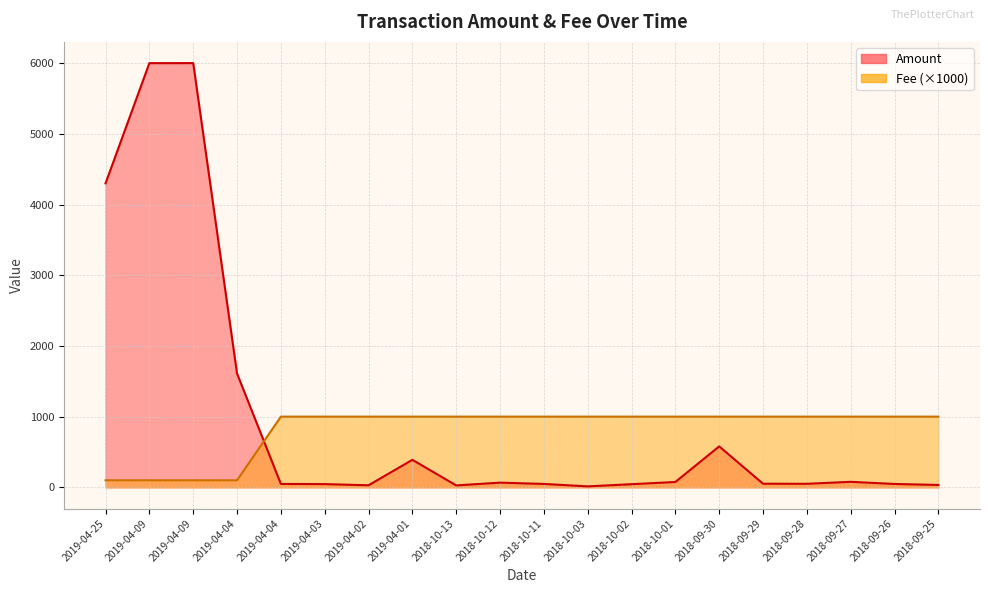

How many values in the Amount series exceed 51?

10